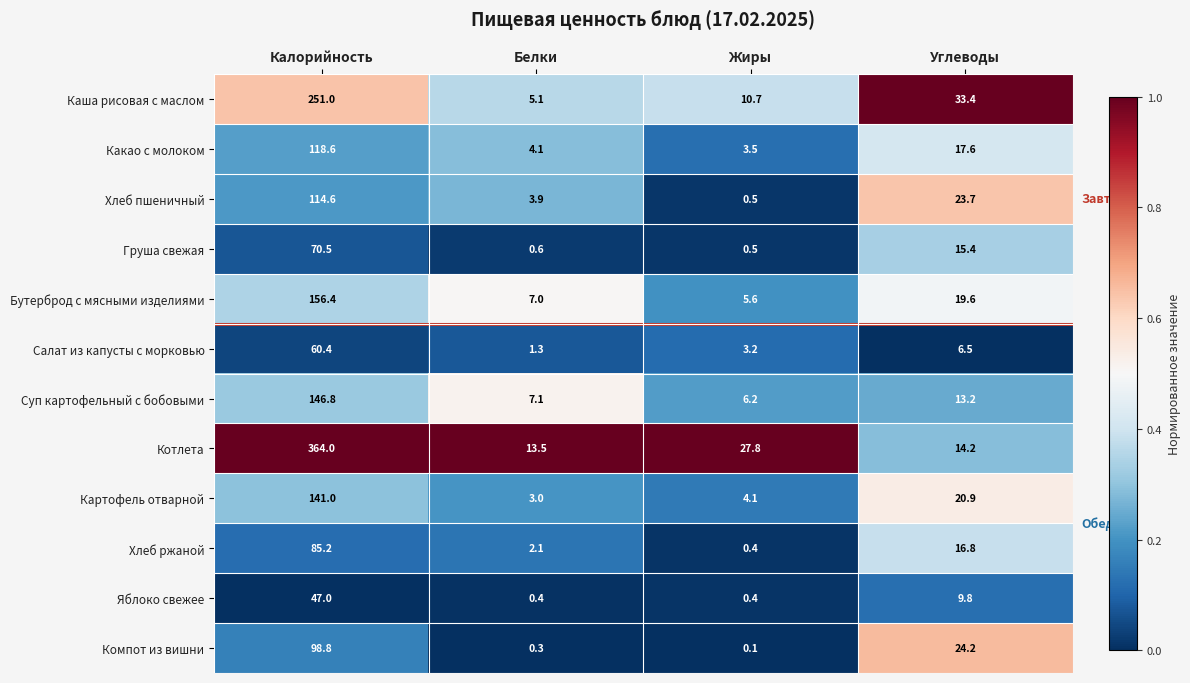

At which category is the sum across all series the highest?

Калорийность